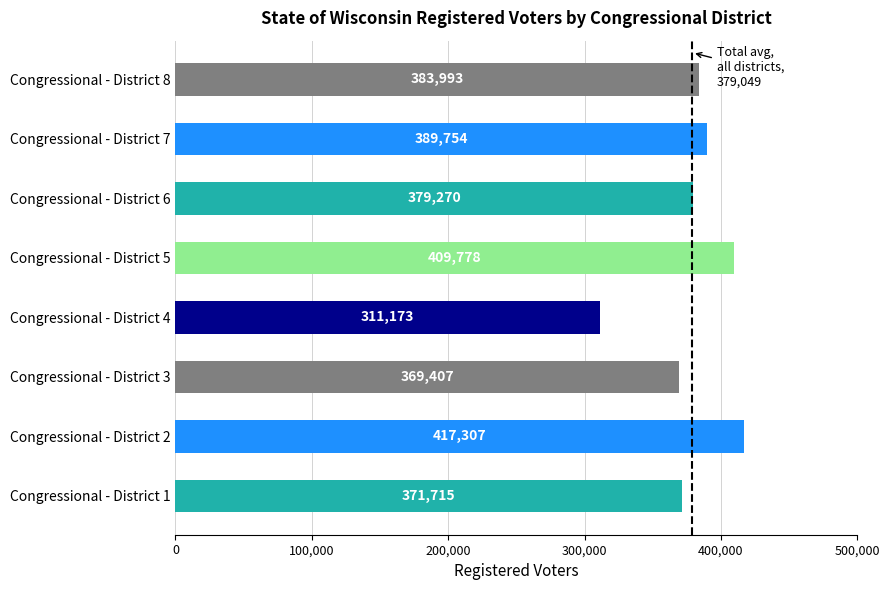

Where is the data nearest to the value 364240?

Congressional - District 3